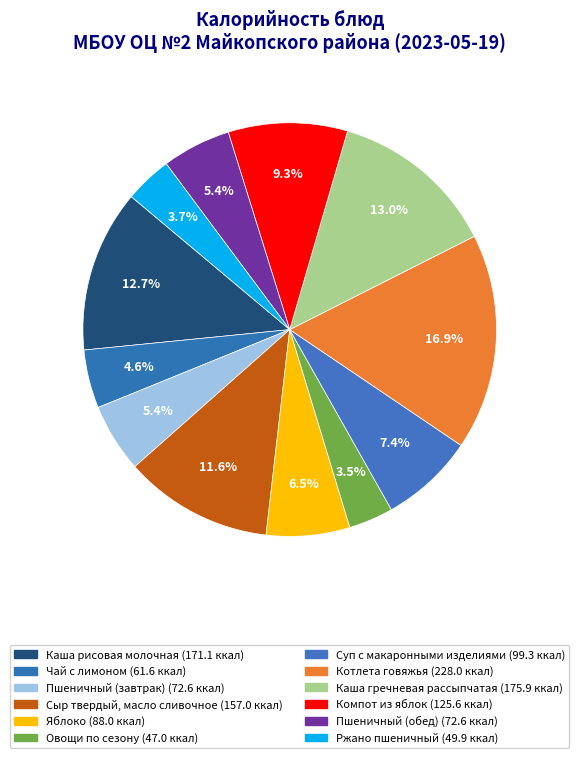

What is the change in value from Чай с лимоном to Ржано пшеничный?

-11.7